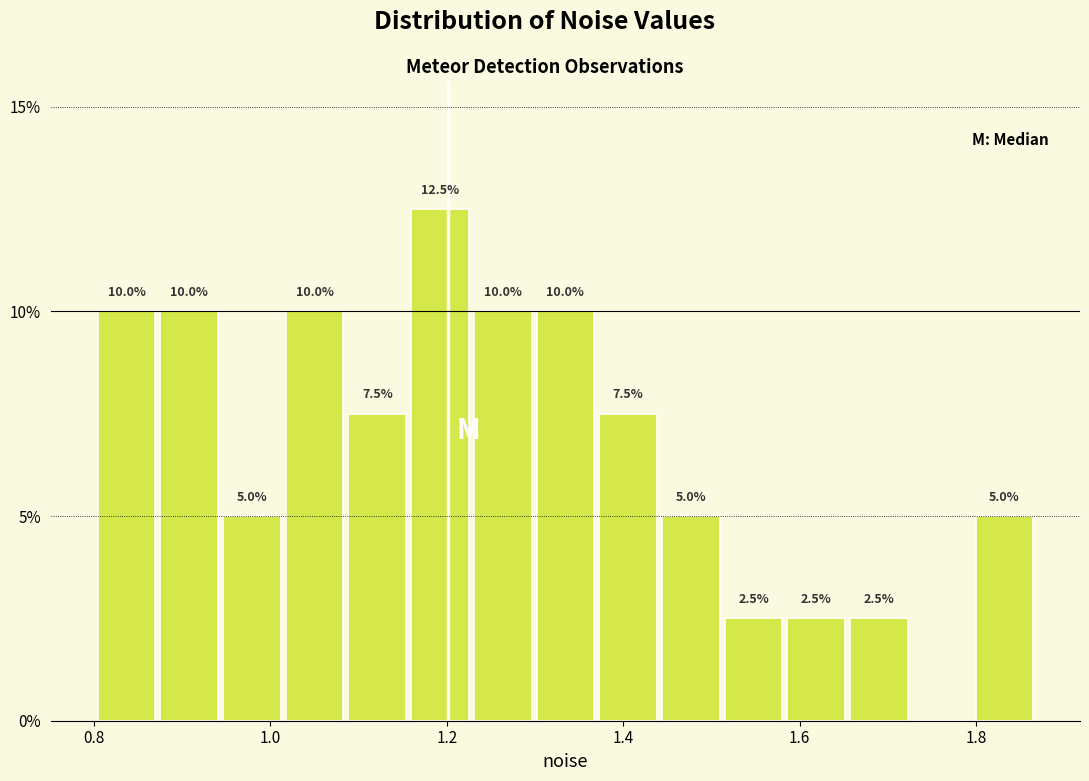

Around what value on the x-axis is the tallest bar? Give the approximate position of its centre, as read against the axis.

1.20